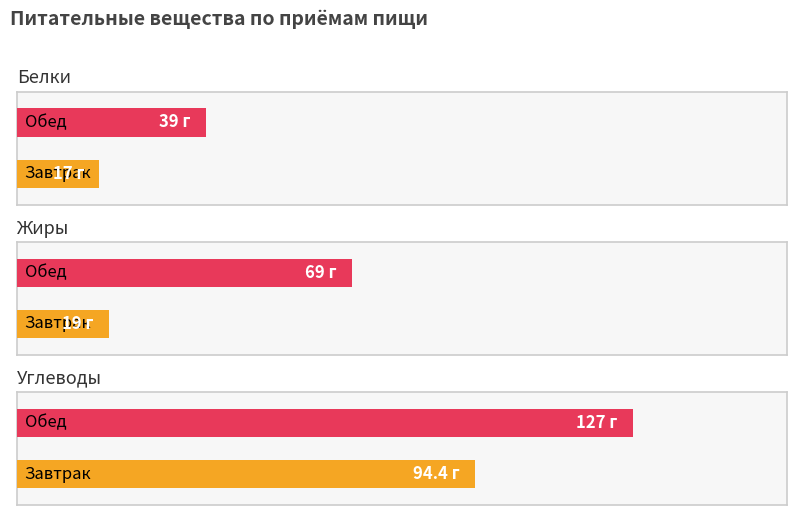

What is the maximum value shown in the chart?

127.0